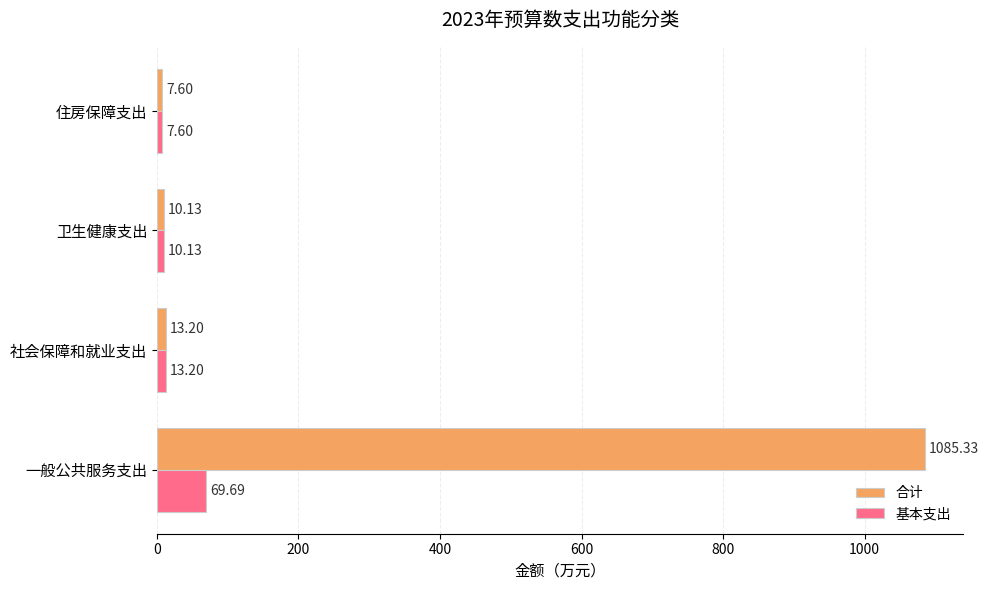

What is the difference between the second highest and second lowest values in the 合计 series?

3.1